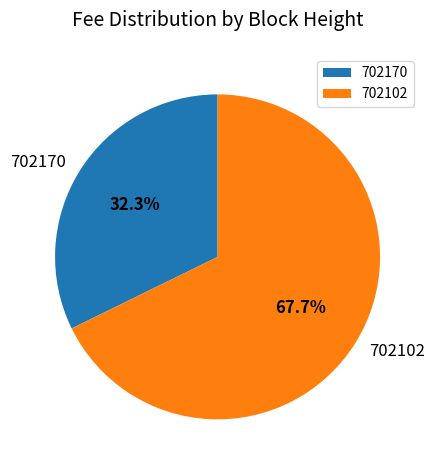

True or false: 702102 accounts for 55% of the total.

False